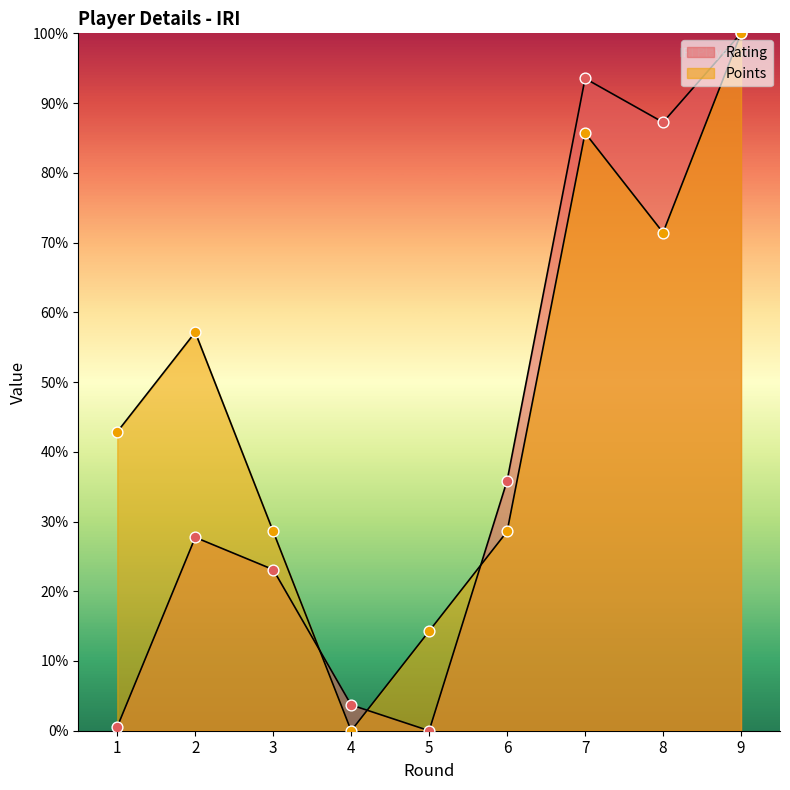

Which series reaches the maximum Y coordinate?

Rating